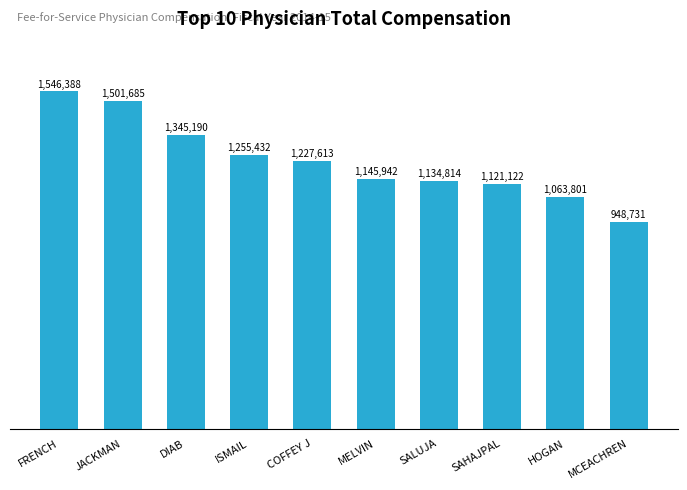

The value at COFFEY J is 1227613.2. True or false?

True